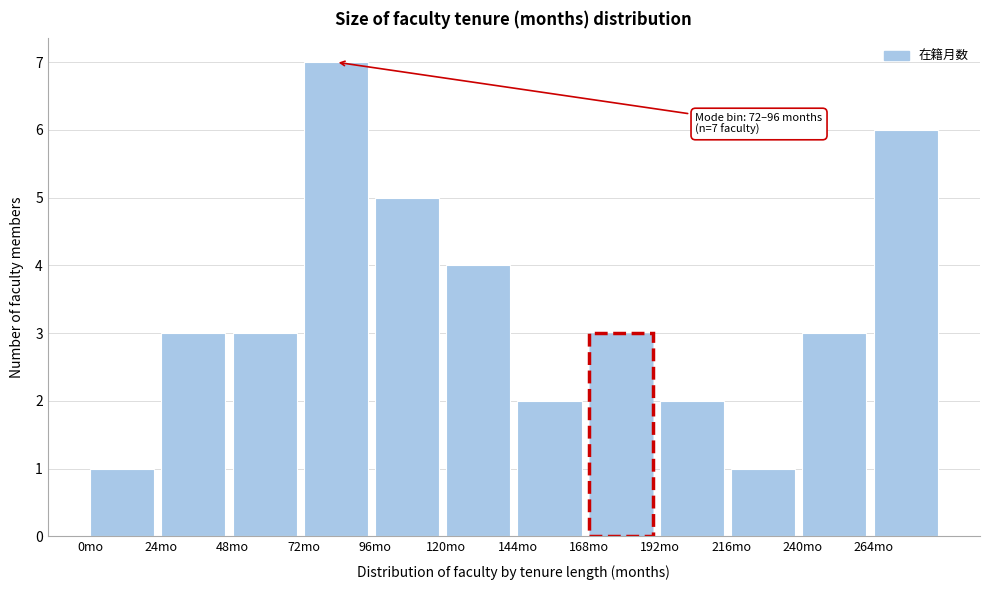

Which range on the x-axis has the tallest bar?

72 to 96